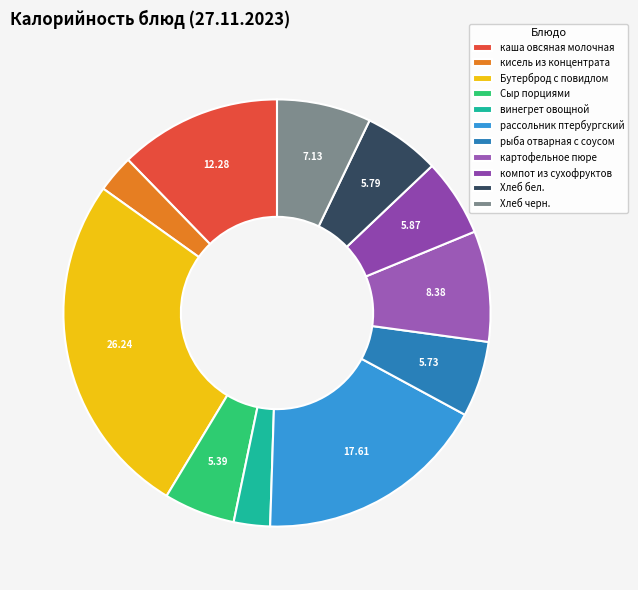

How many segments does this pie chart have?

11